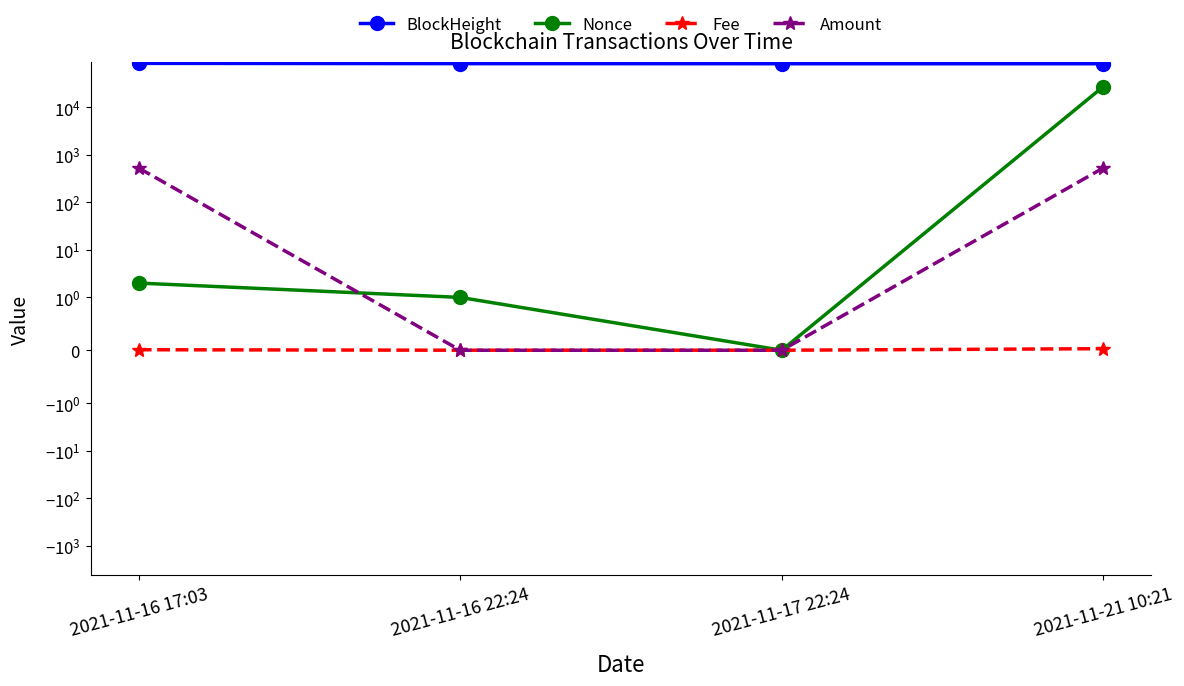

Rank the series by their maximum value, from highest to lowest.

BlockHeight, Nonce, Amount, Fee